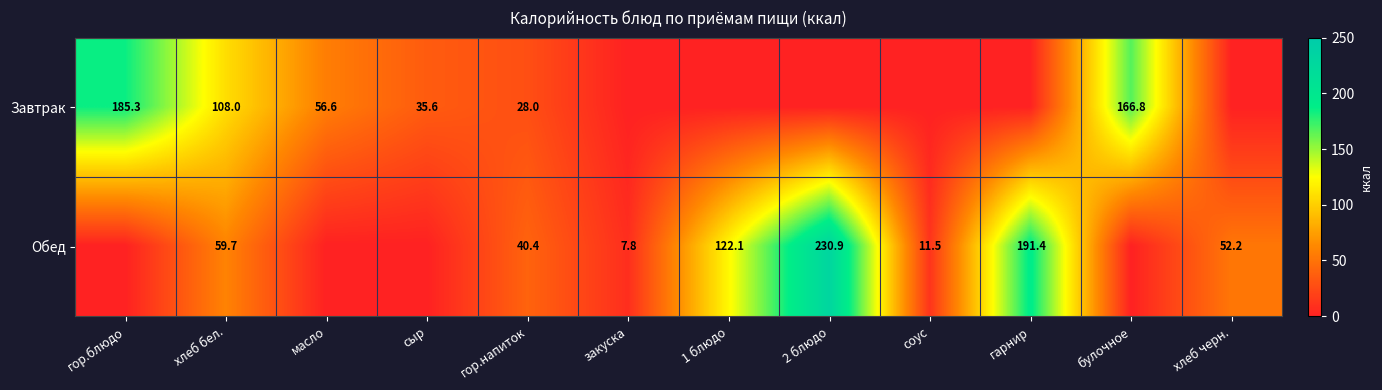

True or false: Обед has a value of 52.2 at хлеб черн..

True